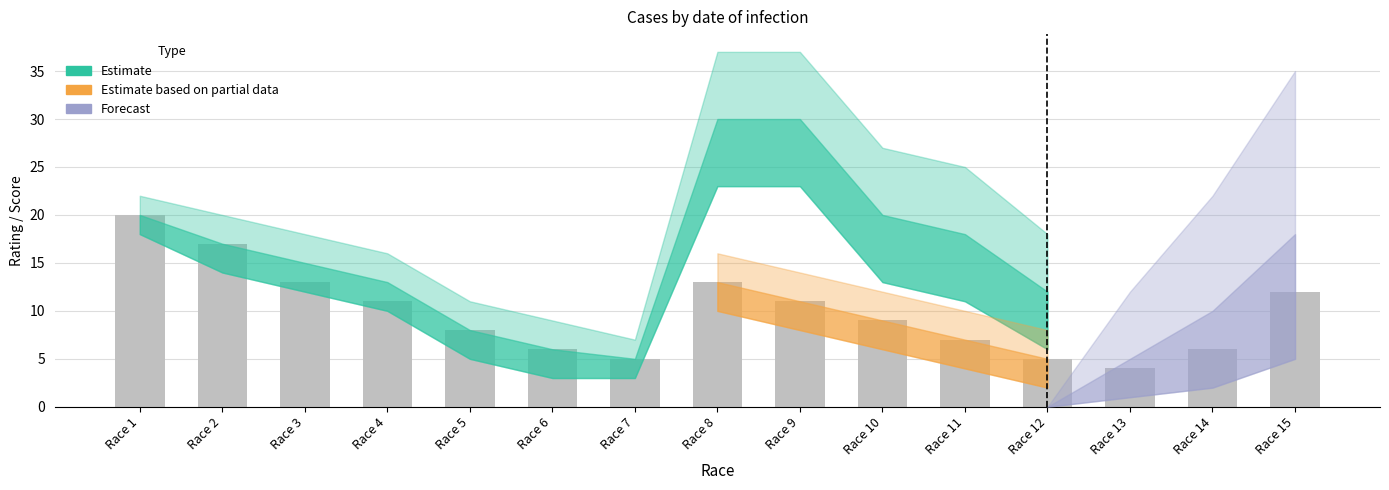

What is the greatest value displayed?

20